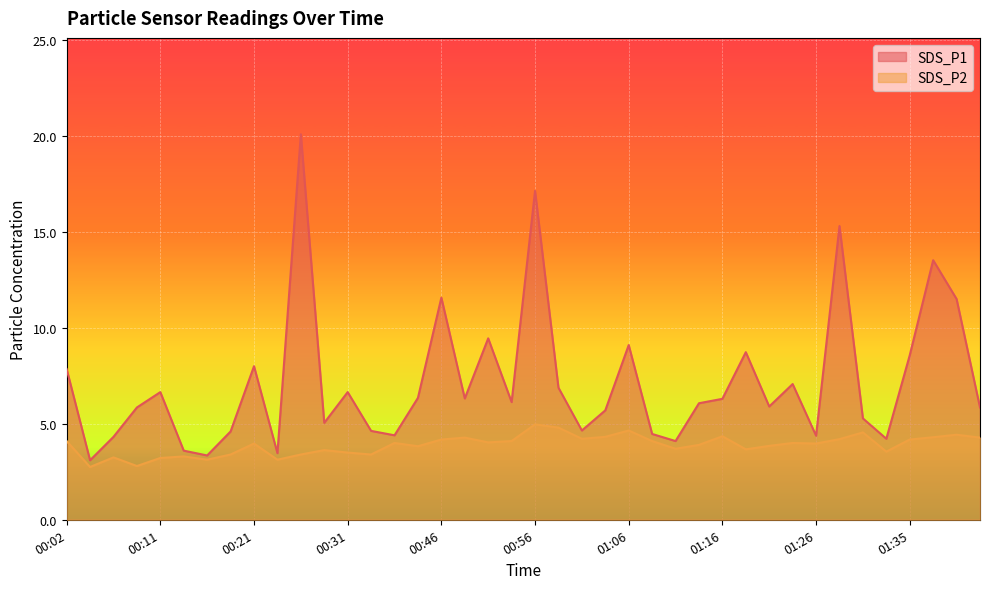

Reading left to right, extract all data points from this chart.

SDS_P1: 00:02=7.8	00:04=3.1	00:06=4.3	00:09=5.8	00:11=6.7	00:14=3.6	00:16=3.4	00:19=4.6	00:21=8.0	00:23=3.5	00:26=20.1	00:28=5.0	00:31=6.7	00:36=4.6	00:38=4.4	00:44=6.3	00:46=11.6	00:49=6.3	00:51=9.4	00:54=6.1	00:56=17.1	00:59=6.9	01:01=4.7	01:04=5.7	01:06=9.1	01:08=4.5	01:11=4.1	01:13=6.1	01:16=6.3	01:18=8.7	01:21=5.9	01:23=7.1	01:26=4.4	01:28=15.3	01:31=5.3	01:33=4.2	01:35=8.6	01:38=13.5	01:40=11.5	01:43=5.8
SDS_P2: 00:02=4.1	00:04=2.8	00:06=3.2	00:09=2.8	00:11=3.2	00:14=3.3	00:16=3.1	00:19=3.4	00:21=4.0	00:23=3.1	00:26=3.4	00:28=3.6	00:31=3.5	00:36=3.4	00:38=4.0	00:44=3.8	00:46=4.2	00:49=4.3	00:51=4.0	00:54=4.1	00:56=5.0	00:59=4.8	01:01=4.2	01:04=4.3	01:06=4.7	01:08=4.1	01:11=3.7	01:13=3.9	01:16=4.3	01:18=3.7	01:21=3.9	01:23=4.0	01:26=4.0	01:28=4.2	01:31=4.5	01:33=3.5	01:35=4.2	01:38=4.3	01:40=4.4	01:43=4.3